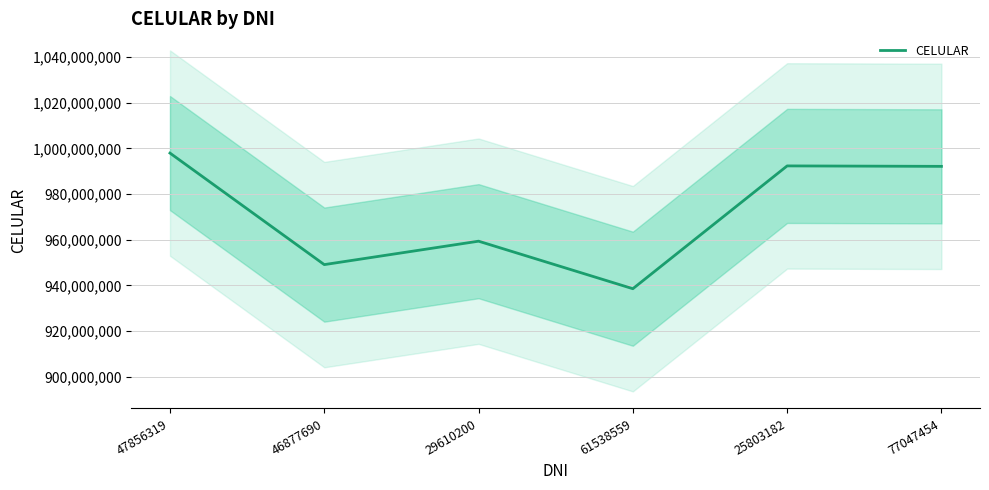

True or false: the data has more than 1 interior local peaks.

True